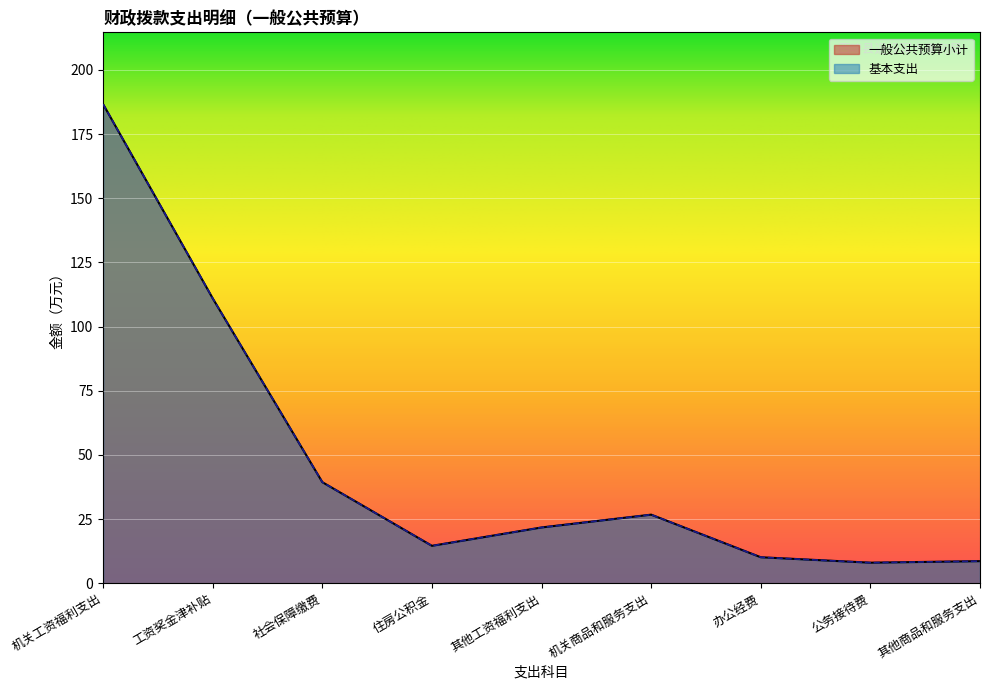

What is the value of the 一般公共预算小计 point at the 1st from the left?

186.7